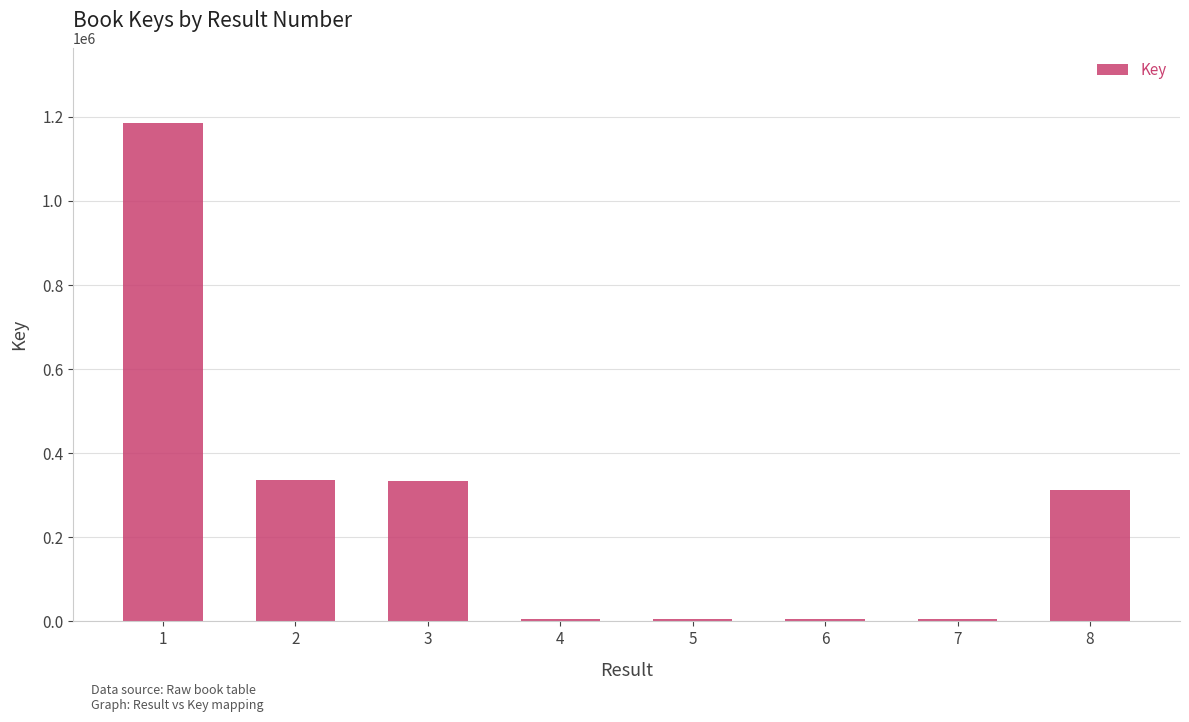

At which label does the data first exceed 311301?

1